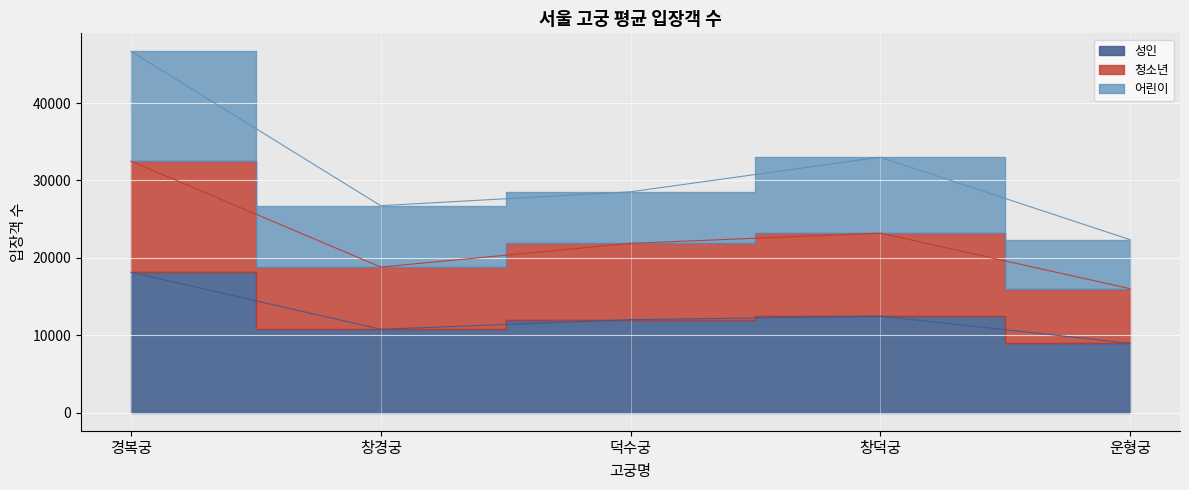

True or false: 청소년 and 성인 intersect in this chart.

False